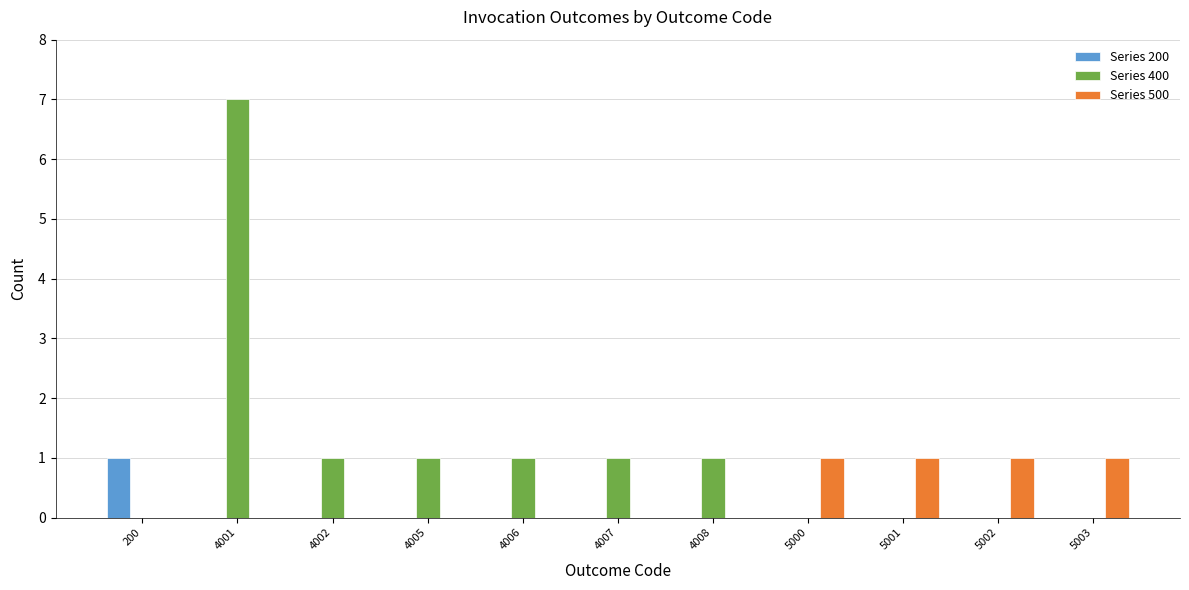

The Series 200 series shows 0 at 4002. True or false?

True